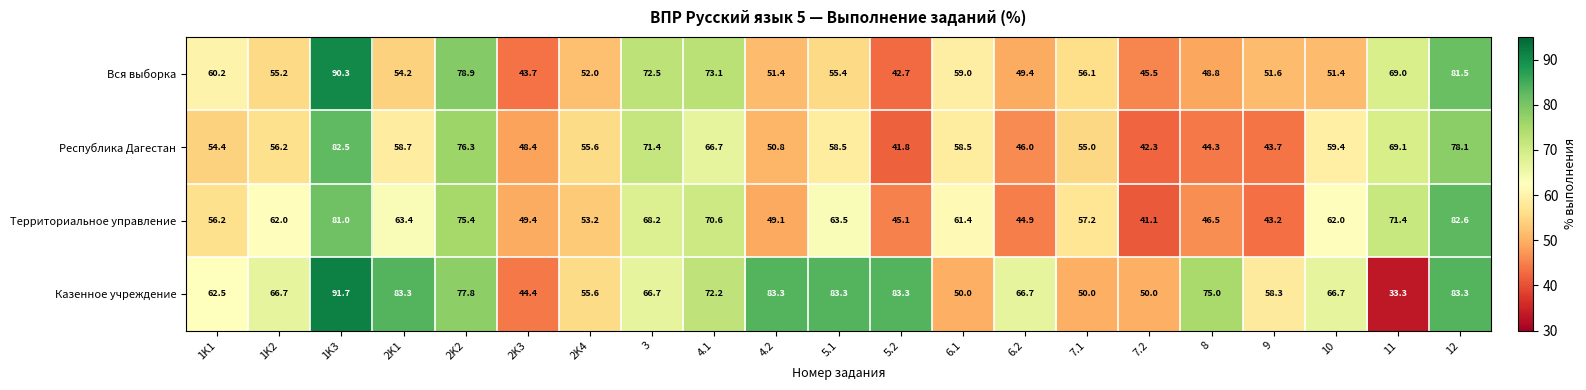

How many series are shown in this chart?

4